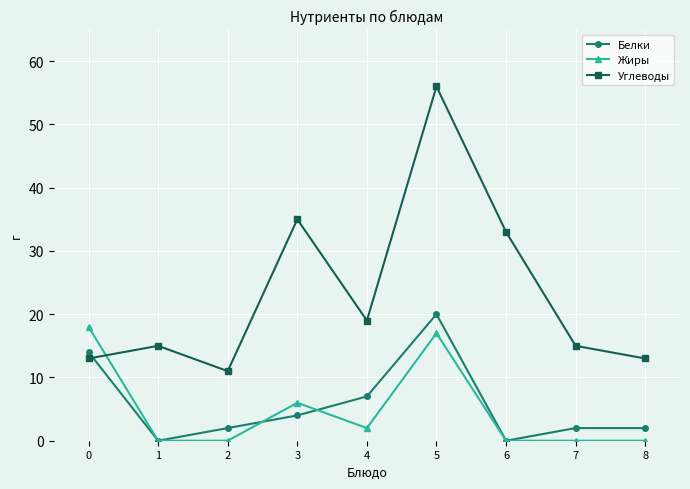

How many categories are shown in the chart?

9